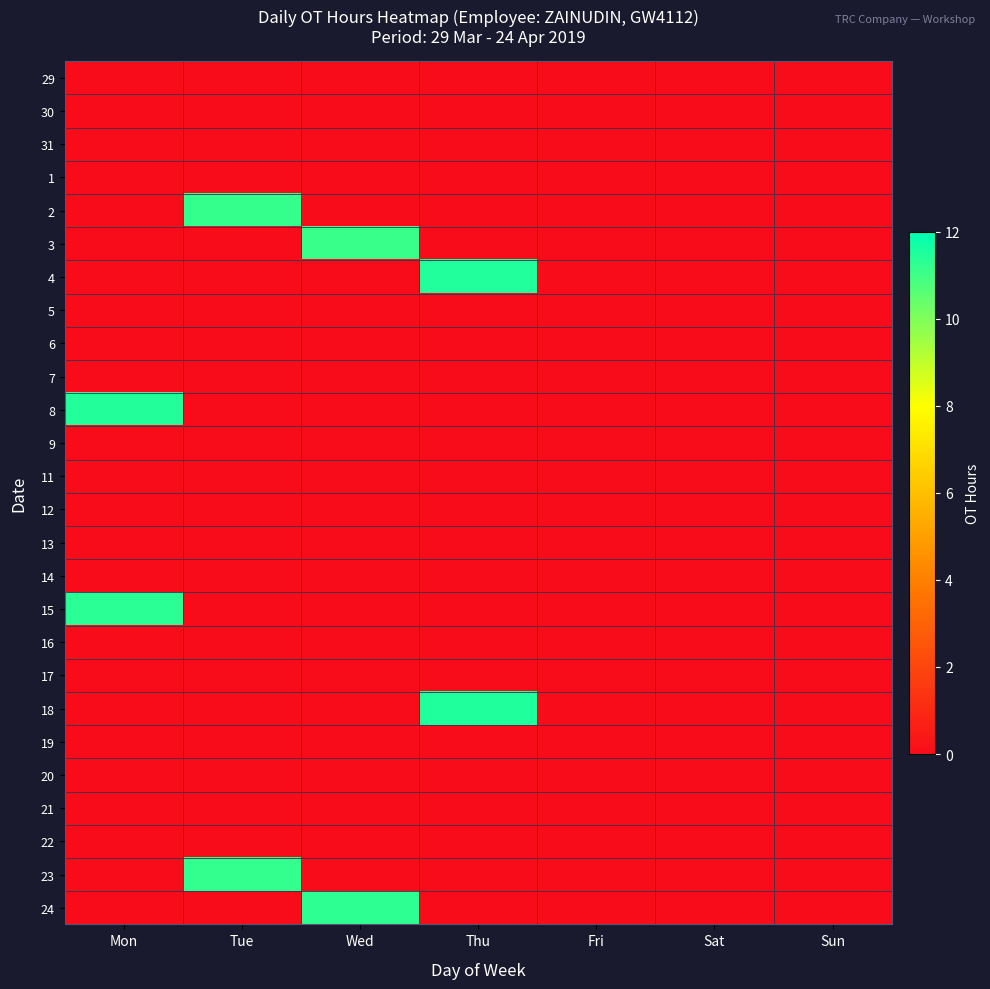

At how many categories does at least one series exceed 7?

4